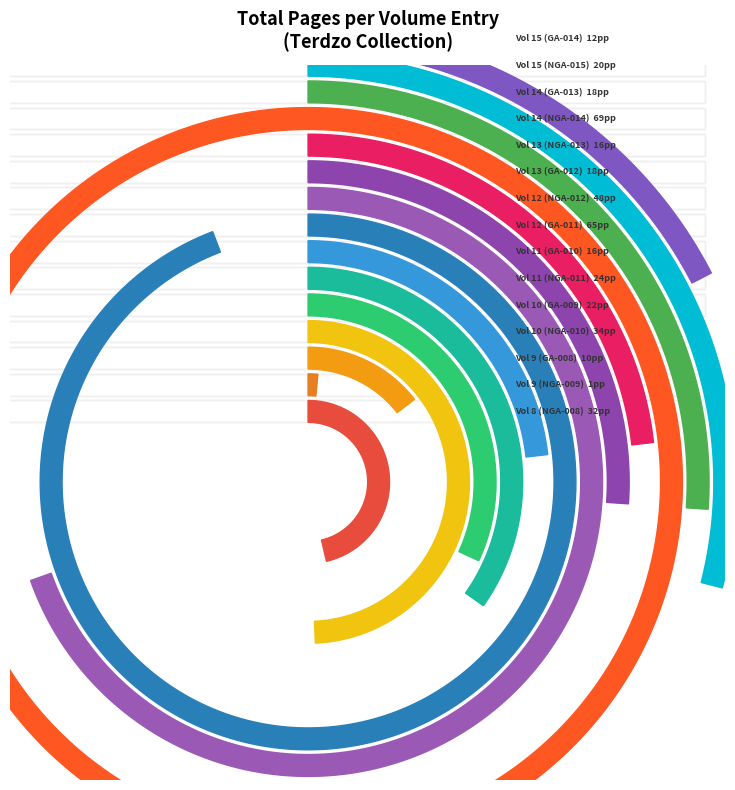

How many segments does this pie chart have?

15